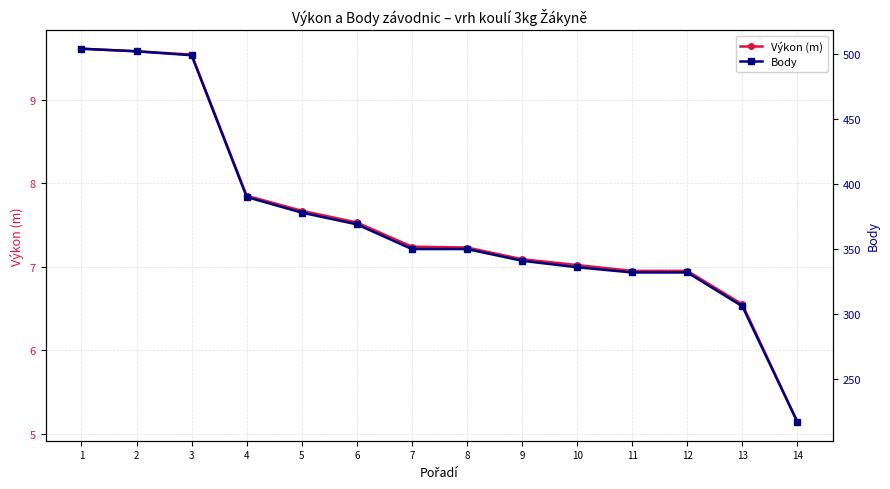

Does the chart display data point markers on the line(s)?

Yes